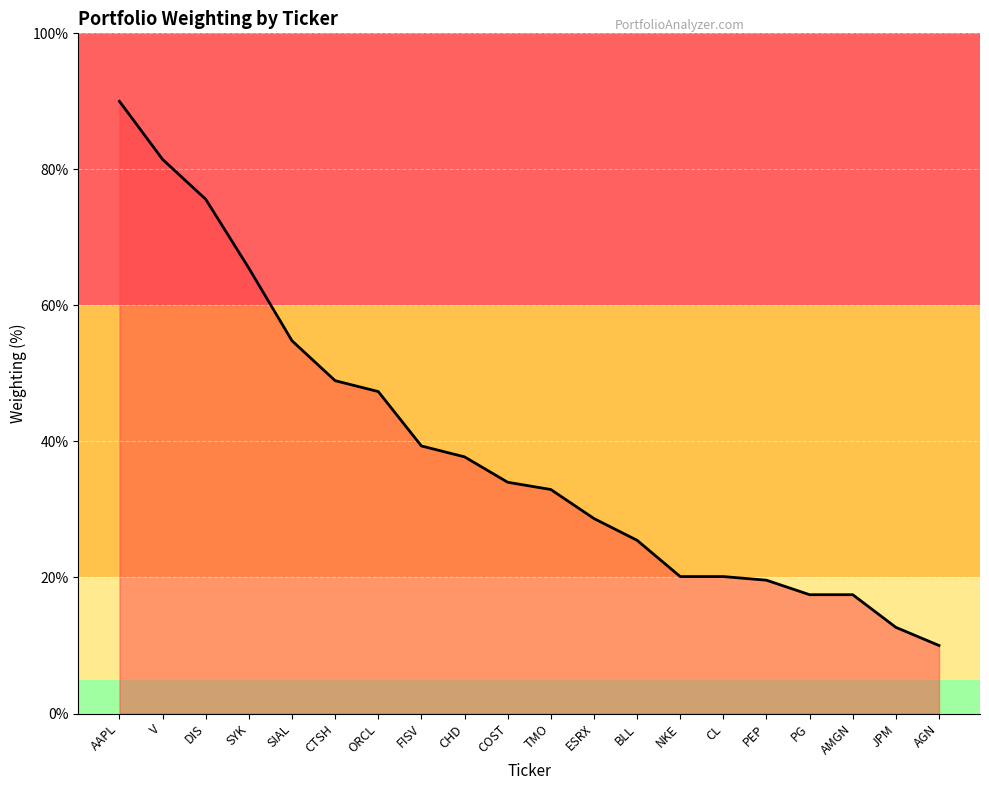

True or false: the data shows 32.9 at TMO.

True